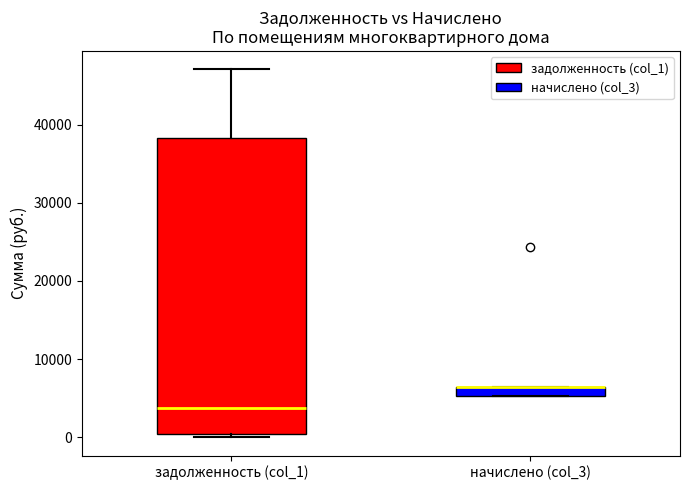

Comparing the boxes themselves (not the whiskers), which one is the tallest?

задолженность (col_1)